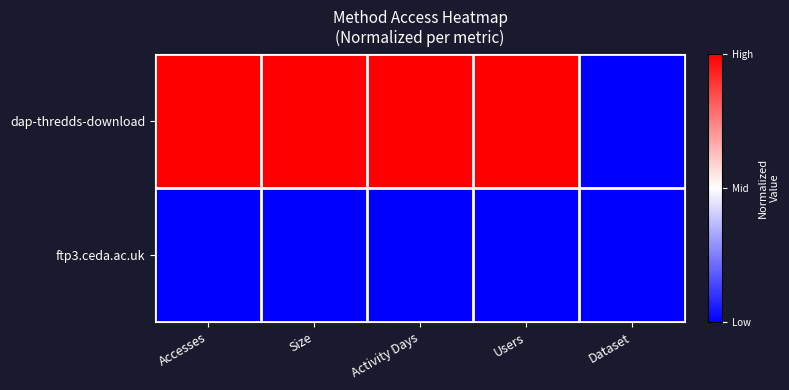

List the series in order of their overall mean, lowest first.

ftp3.ceda.ac.uk, dap-thredds-download